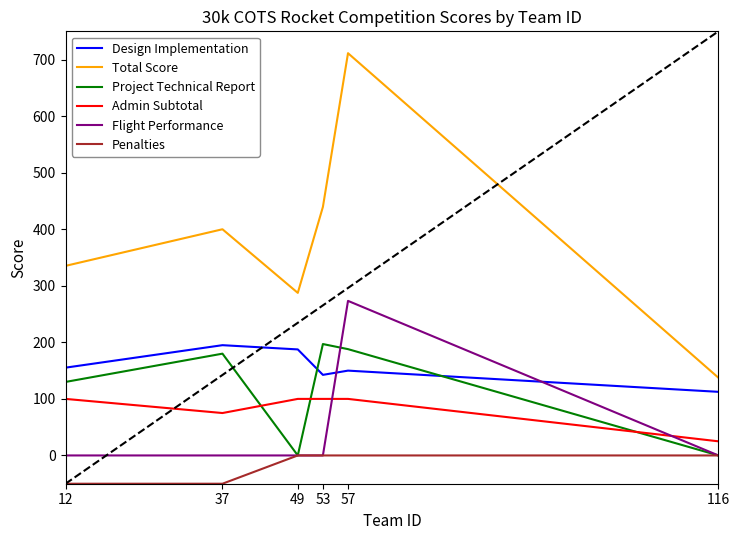

Which series changed the most between 37 and 49?

Project Technical Report